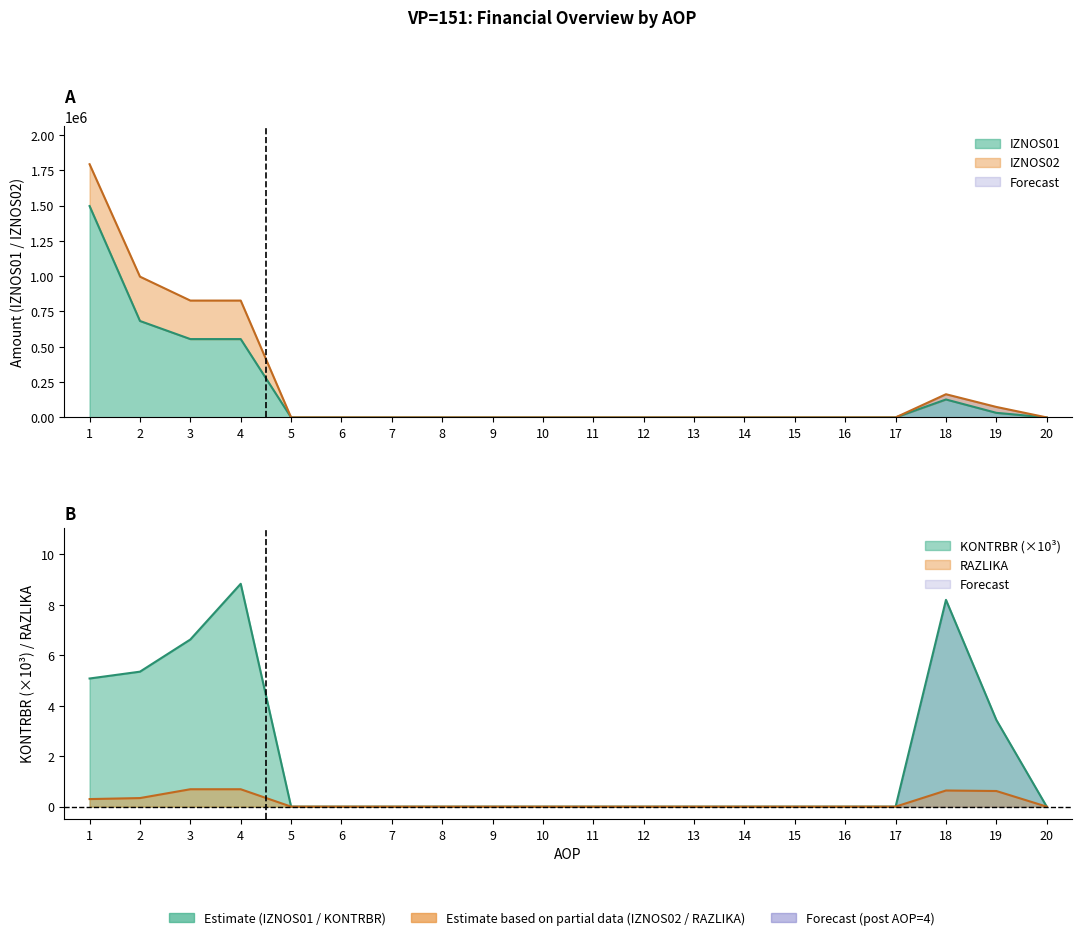

Which series has the largest total across all categories?

IZNOS02